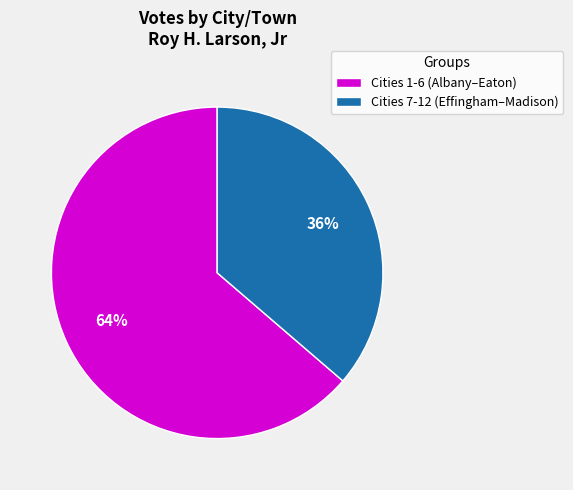

What is the ratio of the value at Cities 7-12 (Effingham–Madison) to the value at Cities 1-6 (Albany–Eaton)?

0.6